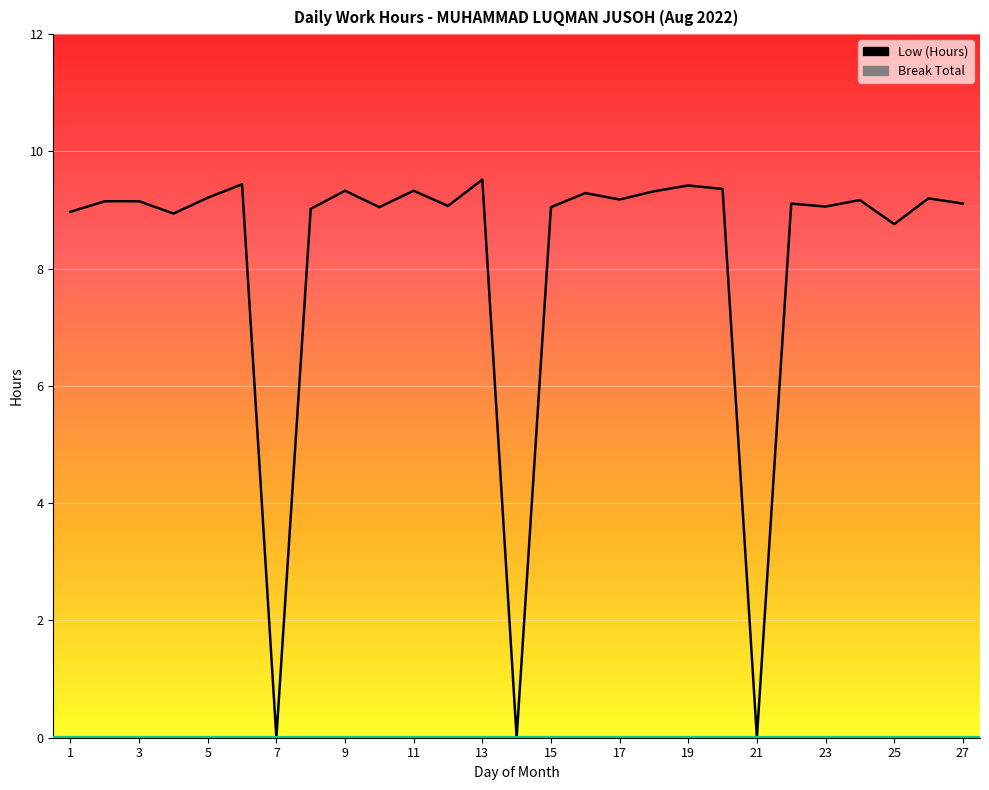

Which series changed the most between 15 and 17?

Low (Hours)